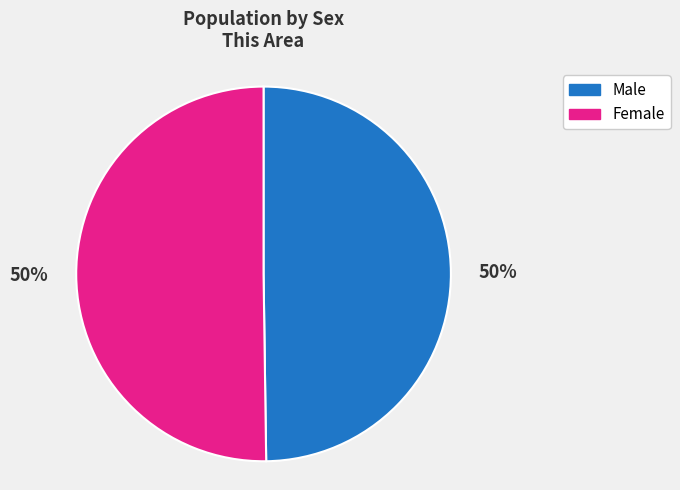

Is it true that Female is 57% of the pie?

False